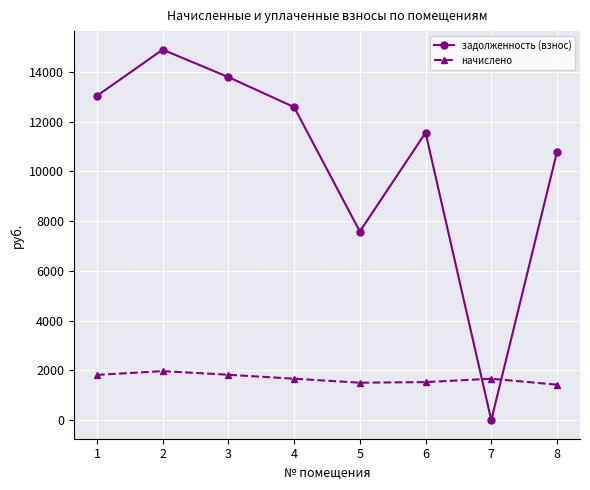

List the series in order of their peak value, lowest first.

начислено, задолженность (взнос)